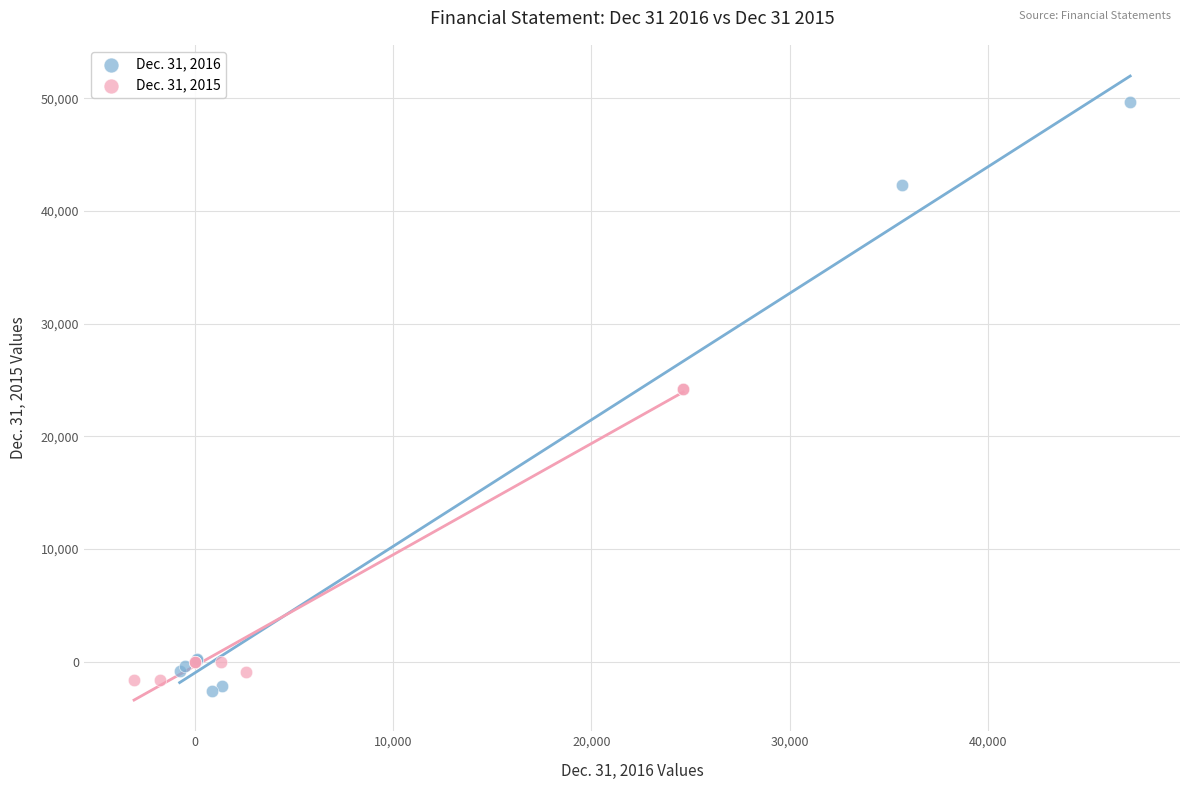

Which series contains the highest Y value?

Dec. 31, 2016